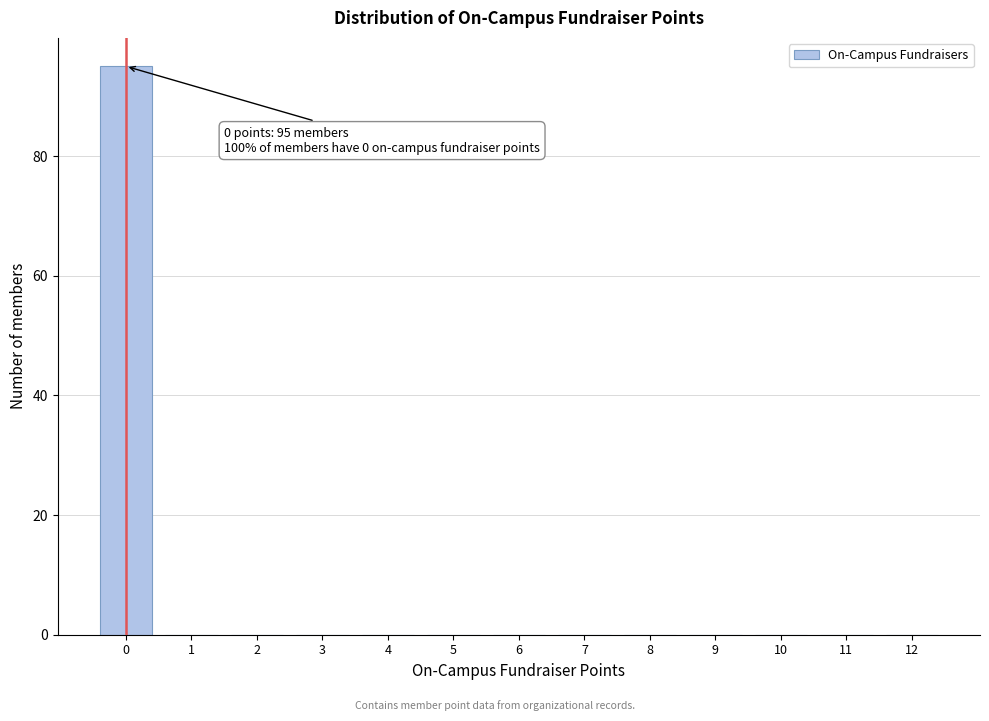

Reading left to right, what are all the values shown in this chart?

0=95	1=0	2=0	3=0	4=0	5=0	6=0	7=0	8=0	9=0	10=0	11=0	12=0